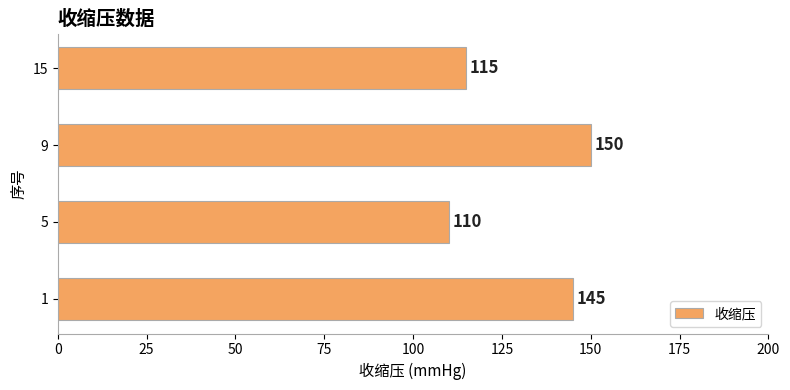

What is the minimum value shown in the chart?

110